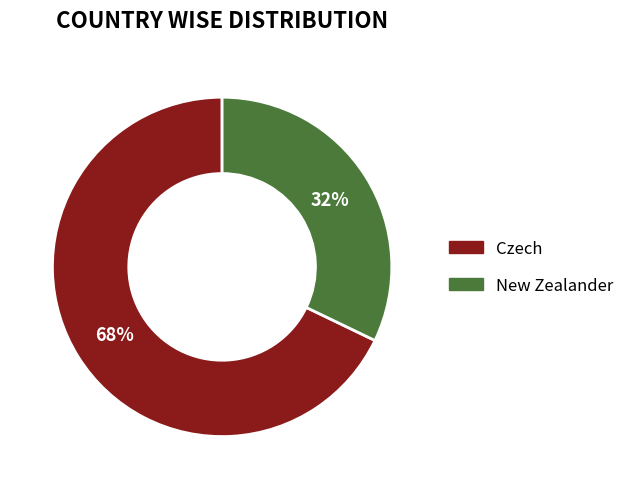

What is the ratio of the value at Czech to the value at New Zealander?

2.1